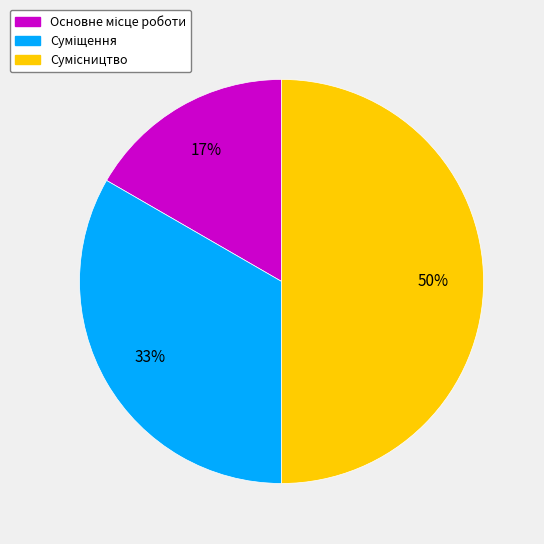

To the nearest percent, what is the average slice percentage?

33%